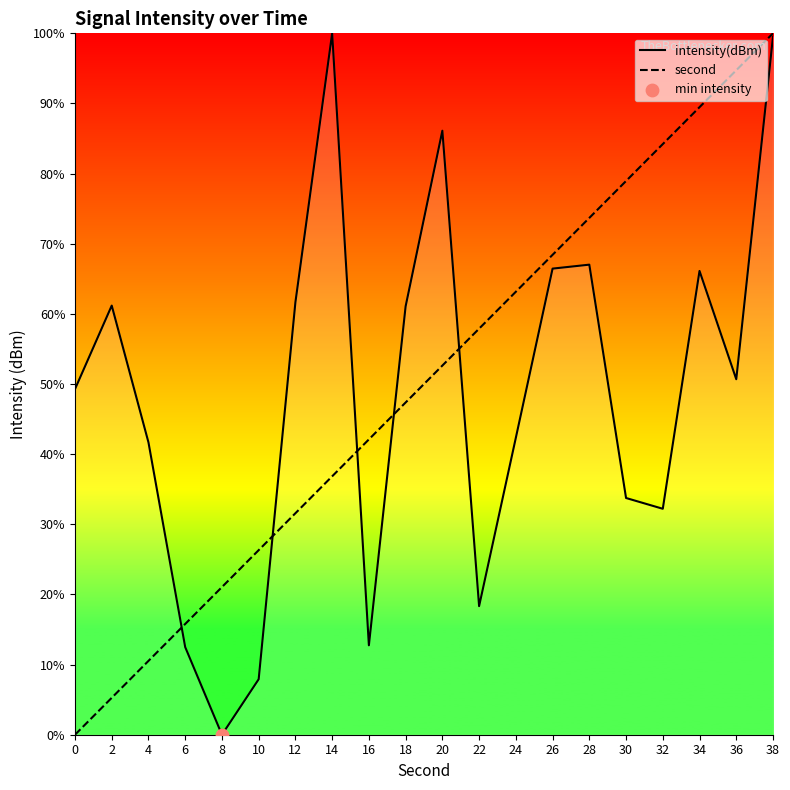

At which category is the sum across all series the highest?

38